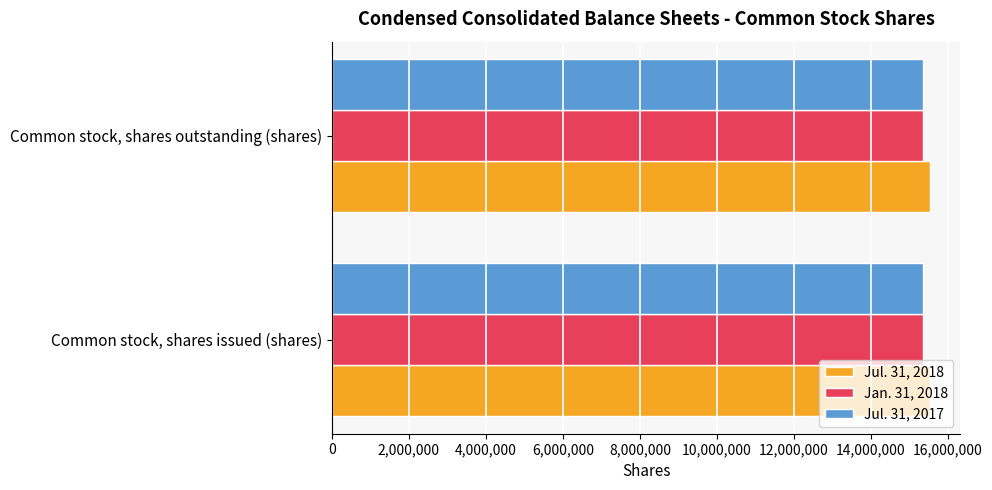

What is the sum of all Jan. 31, 2018 values?

30714914